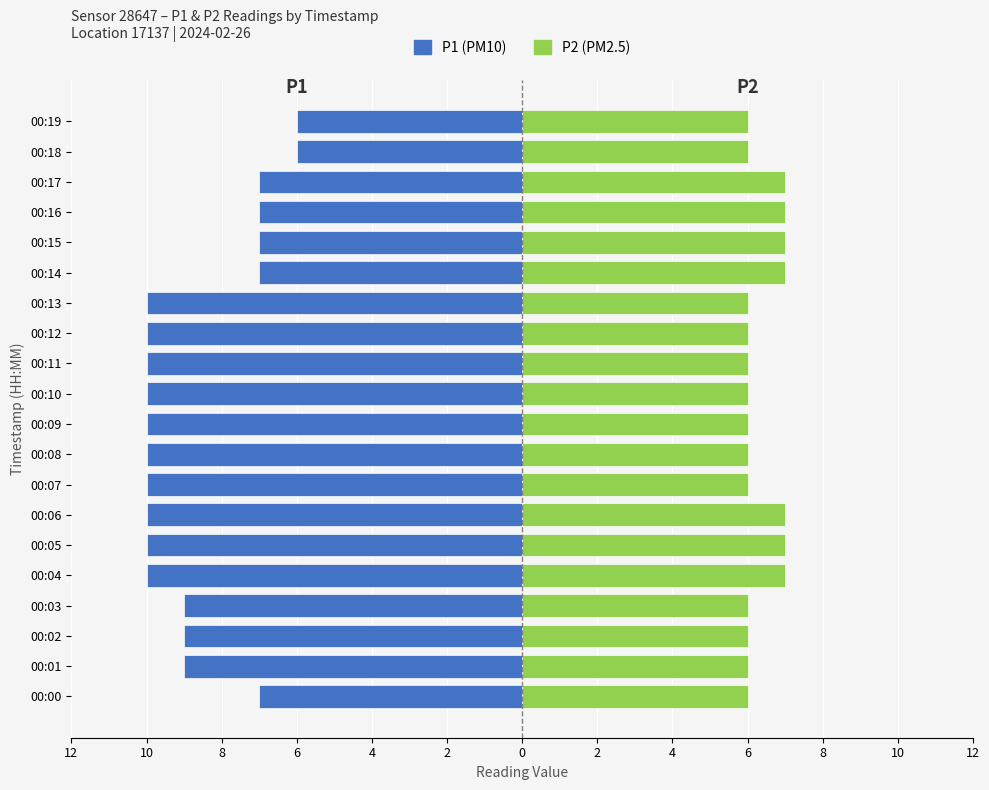

Reading left to right, transcribe all the data shown in this chart.

P1: -7	-9	-9	-9	-10	-10	-10	-10	-10	-10	-10	-10	-10	-10	-7	-7	-7	-7	-6	-6
P2: 6	6	6	6	7	7	7	6	6	6	6	6	6	6	7	7	7	7	6	6